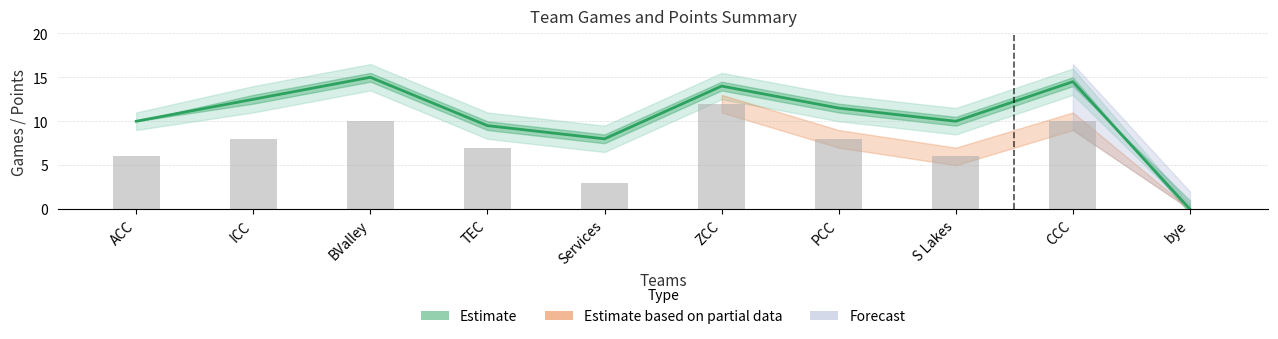

The value of Total Points at Services is 4.0. True or false?

False